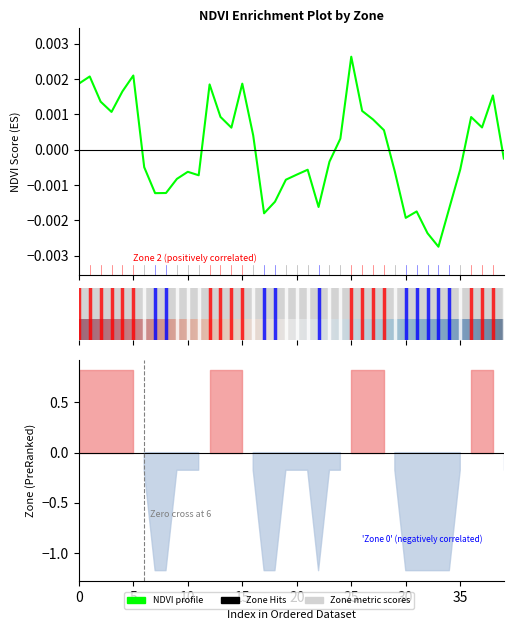

At which category does the chart reach its peak across all series?

25